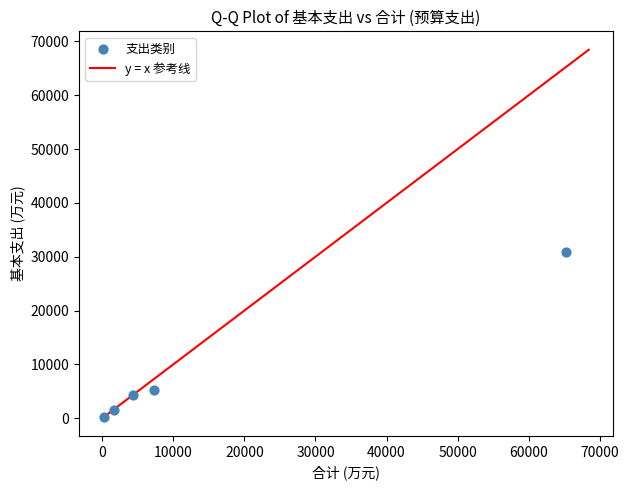

What Y value in the scatter plot is closest to 15480?

5323.8